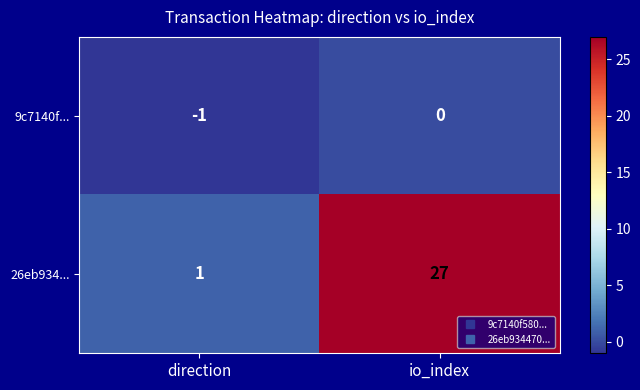

What is the minimum value shown in the chart?

-1